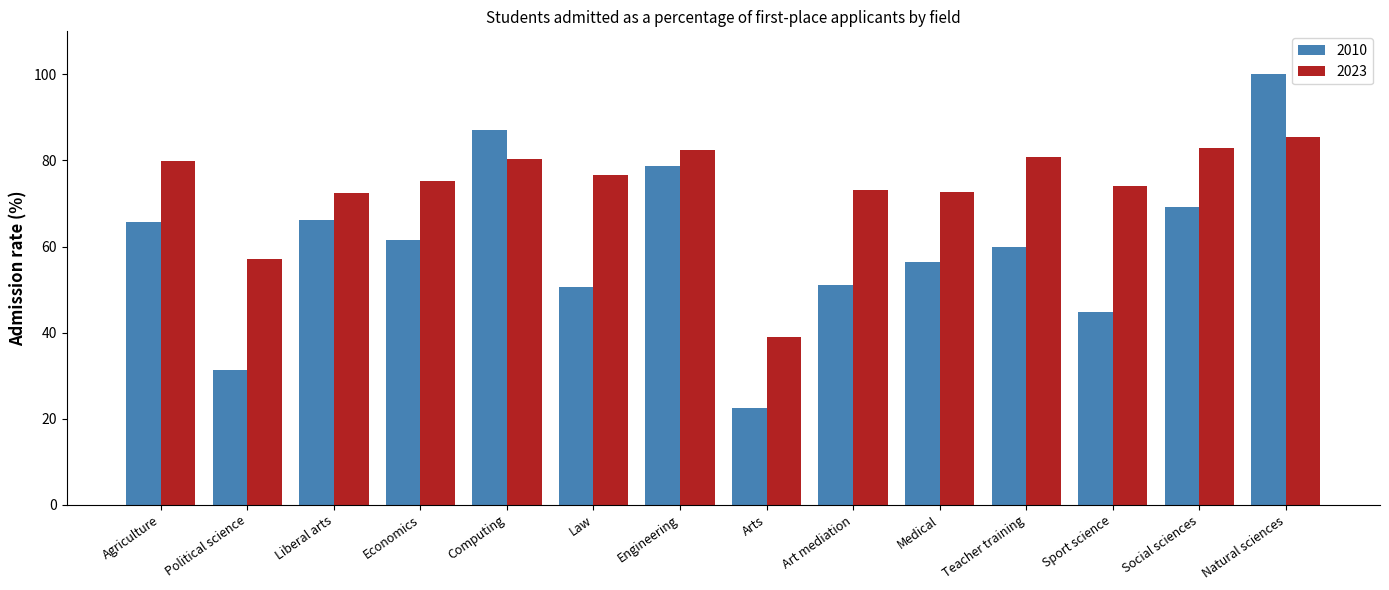

What is the difference between the 2023 values at Natural sciences and Economics?

10.2